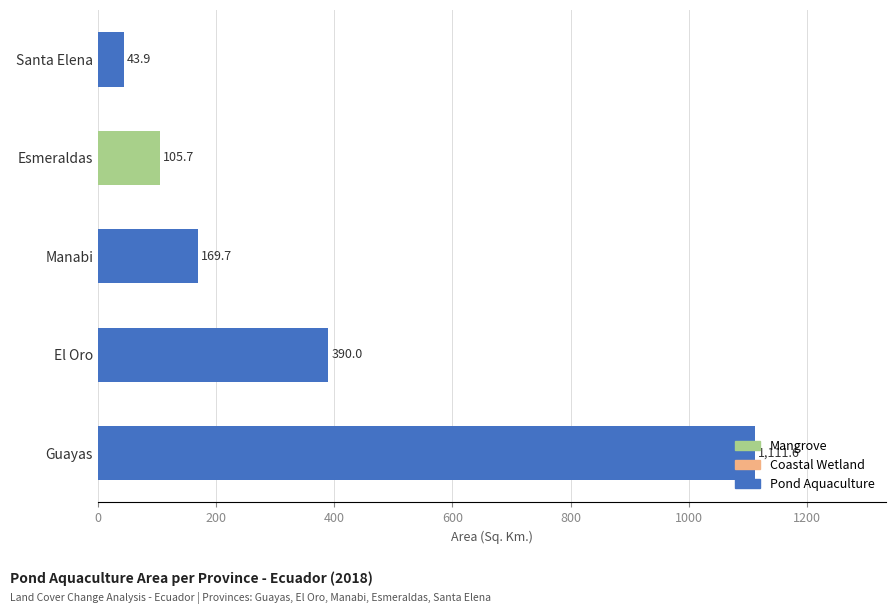

The chart shows a value of 43.9 at Santa Elena. True or false?

True